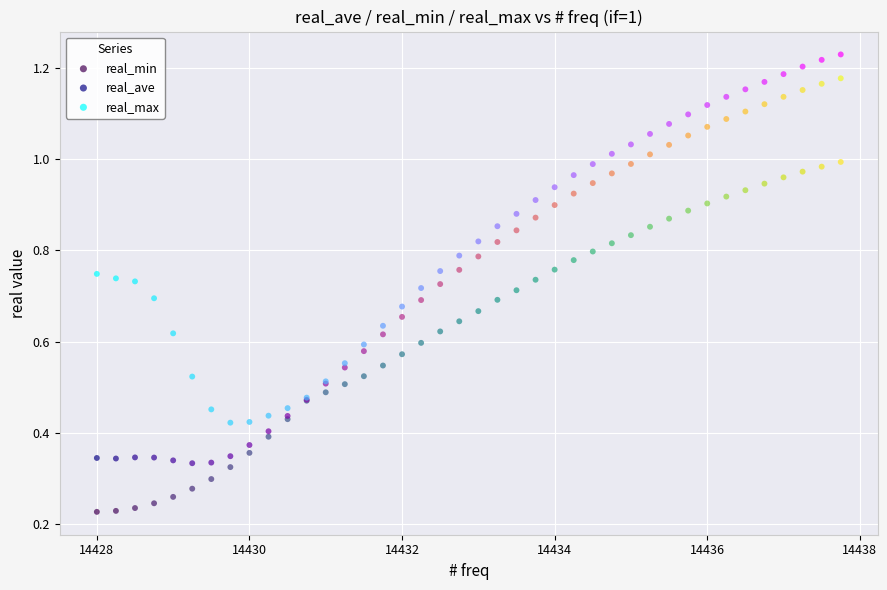

Which series reaches the maximum Y coordinate?

real_max